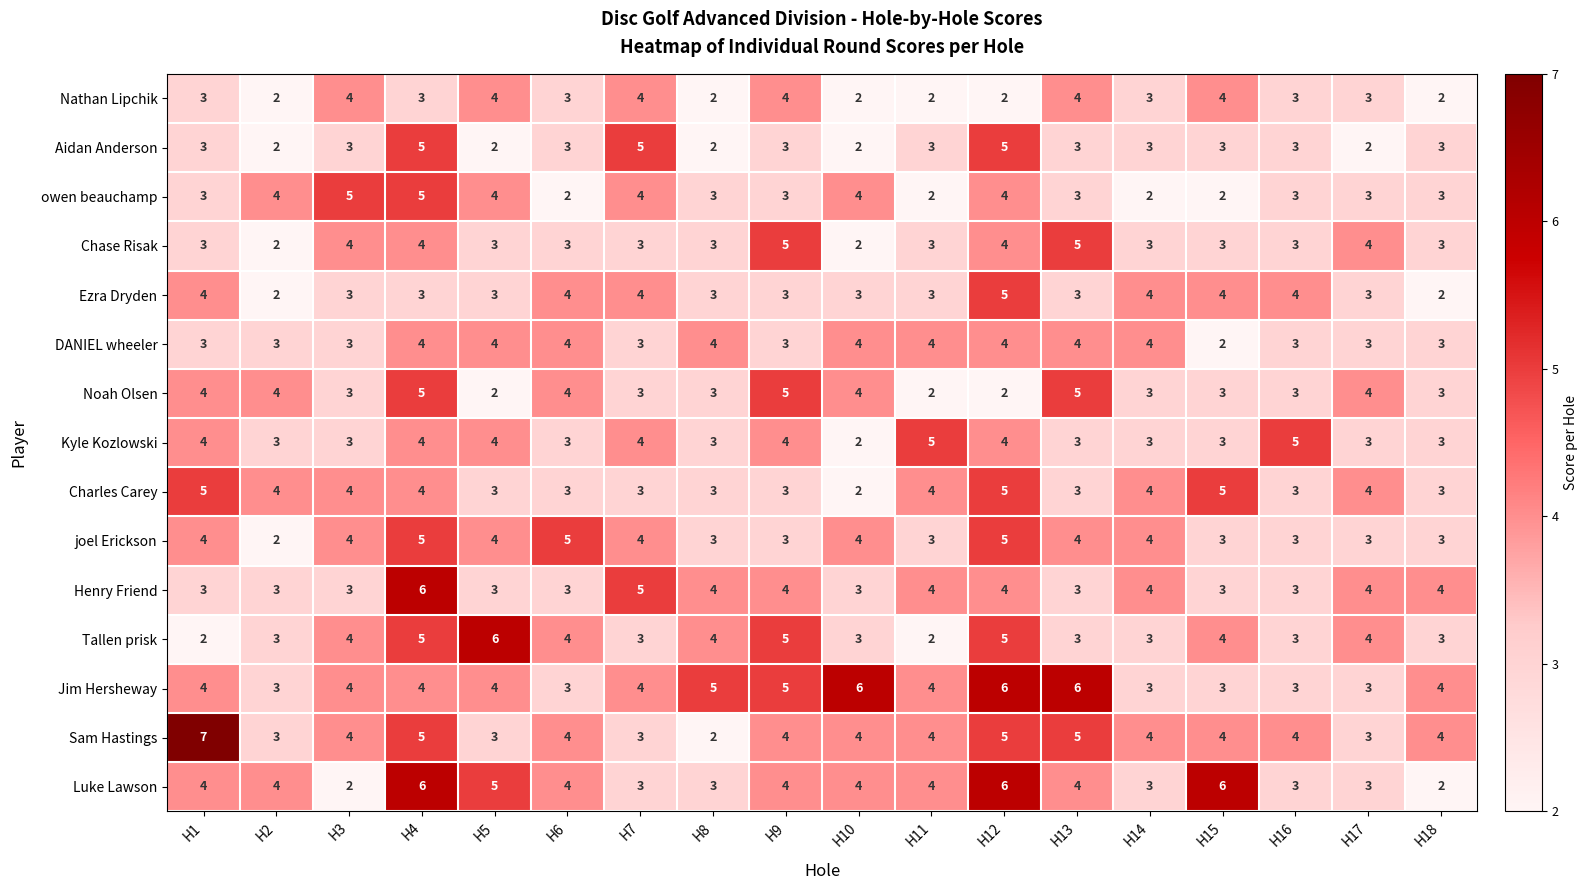

What is the maximum value shown in the chart?

7